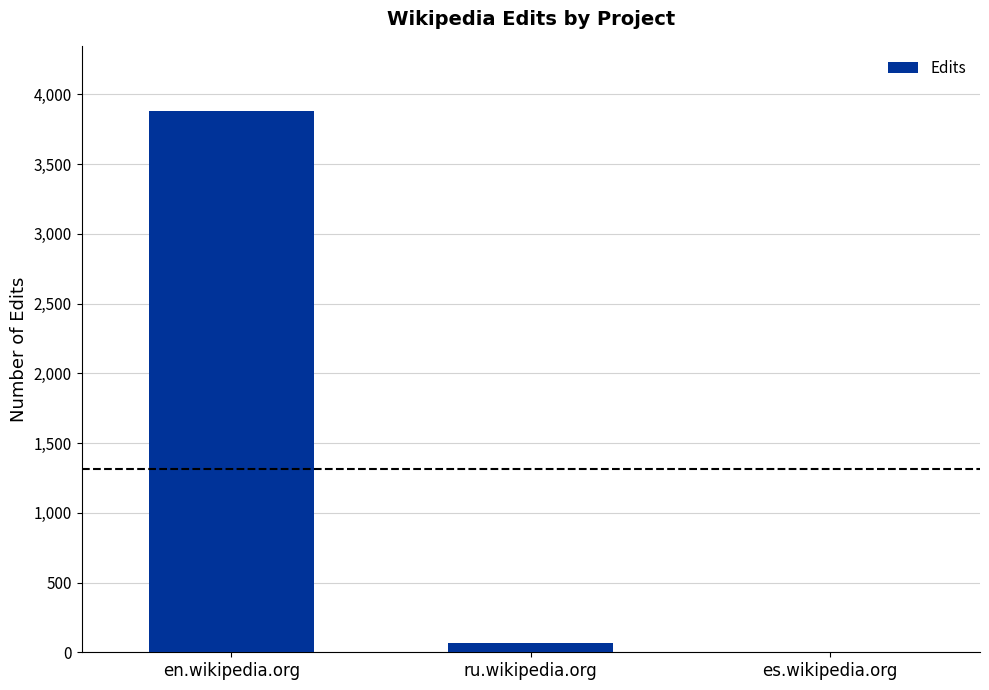

Which label corresponds to the largest value in the chart?

en.wikipedia.org